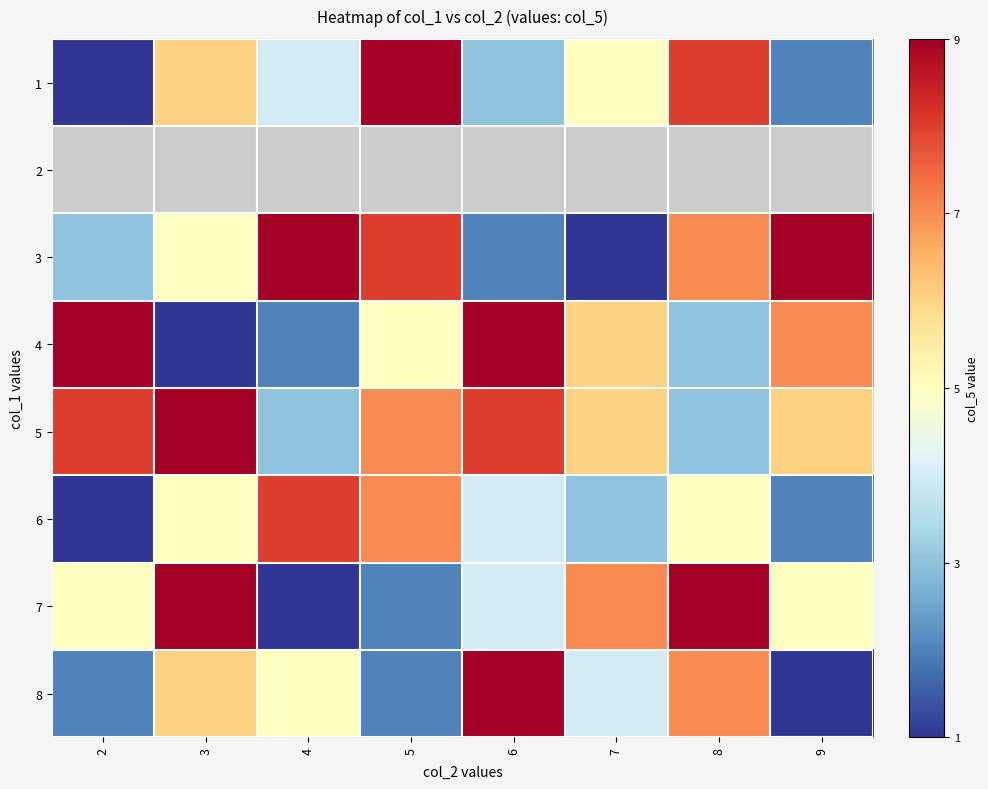

Count the 5 values in the range 6 to 8.

5